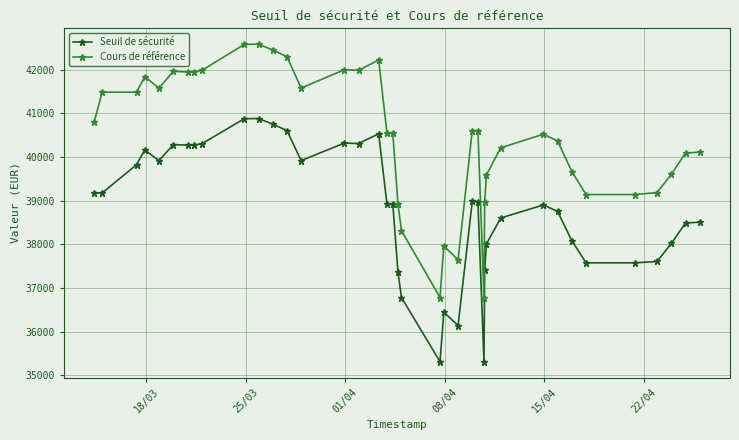

How many series are shown in this chart?

2